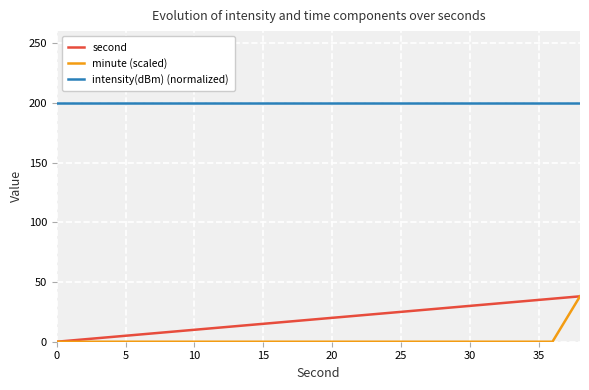

Reading left to right, transcribe all the data shown in this chart.

second: 0	2	4	6	8	10	12	14	16	18	20	22	24	26	28	30	32	34	36	38
minute (scaled): 0	0	0	0	0	0	0	0	0	0	0	0	0	0	0	0	0	0	0	38
intensity(dBm) (normalized): 200	200	200	200	200	200	200	200	200	200	200	200	200	200	200	200	200	200	200	200